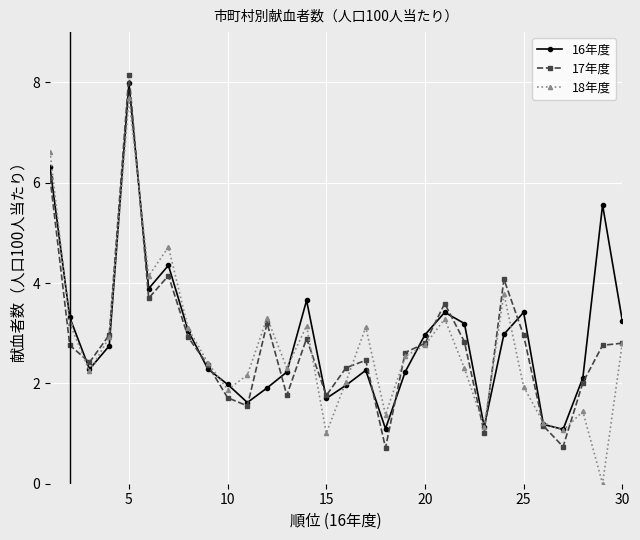

In 16年度, how many points are lower than both neighbors (excluding endpoints)?

7